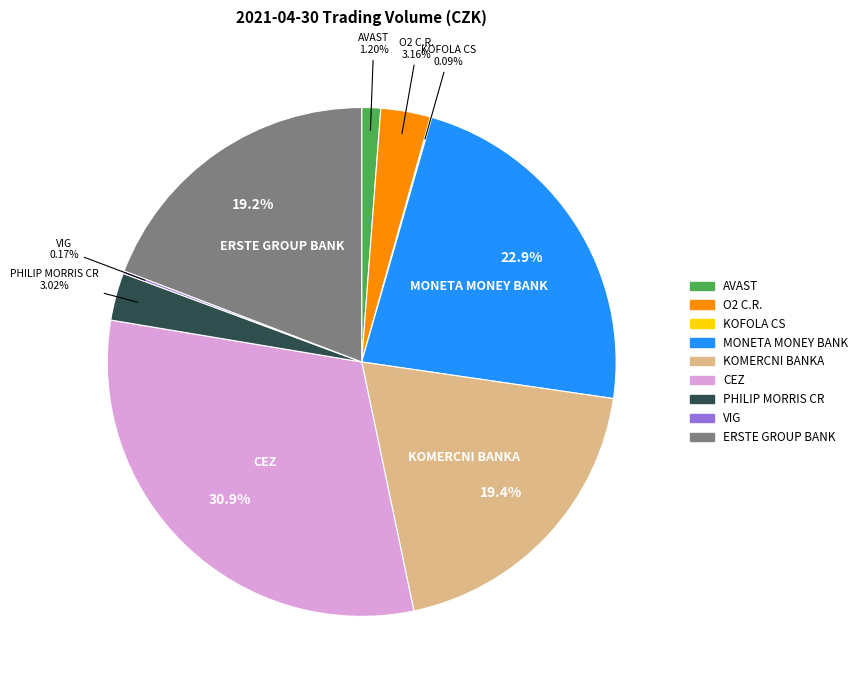

What percentage is the AVAST slice, to the nearest percent?

1%